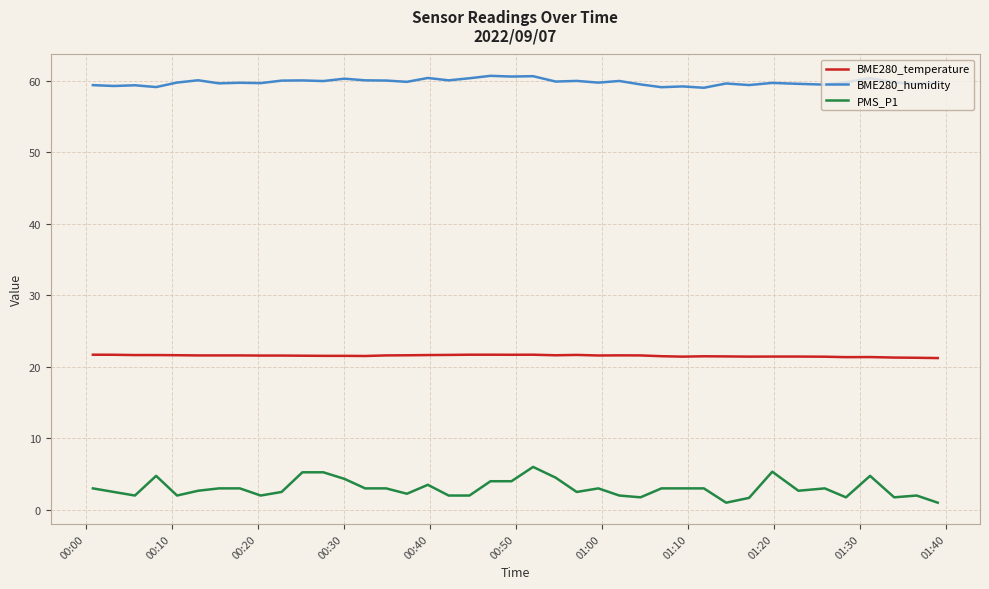

Which series has the widest spread of values?

PMS_P1